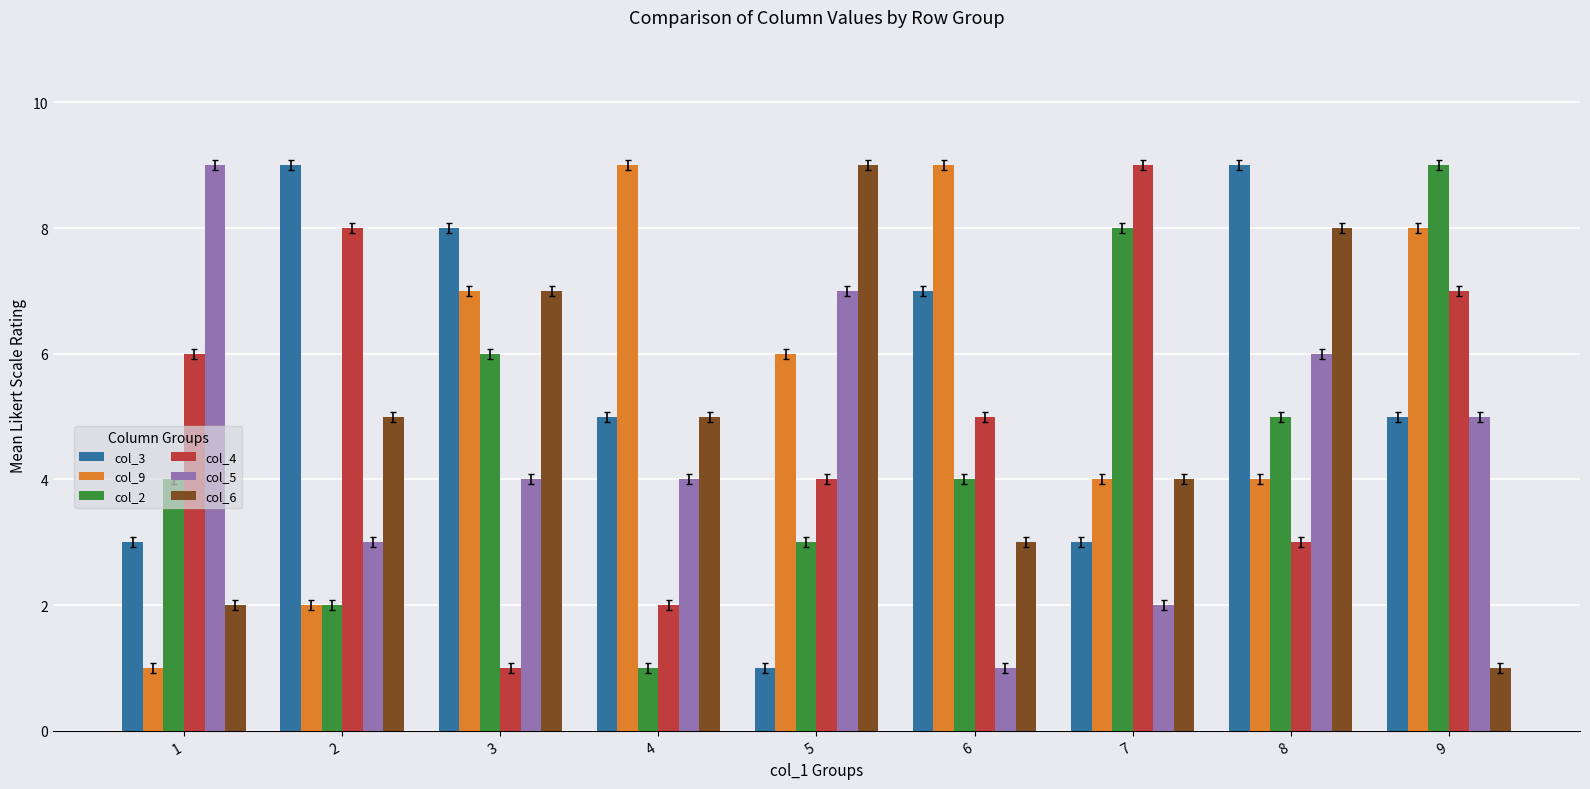

At which label does col_4 first exceed 5?

1